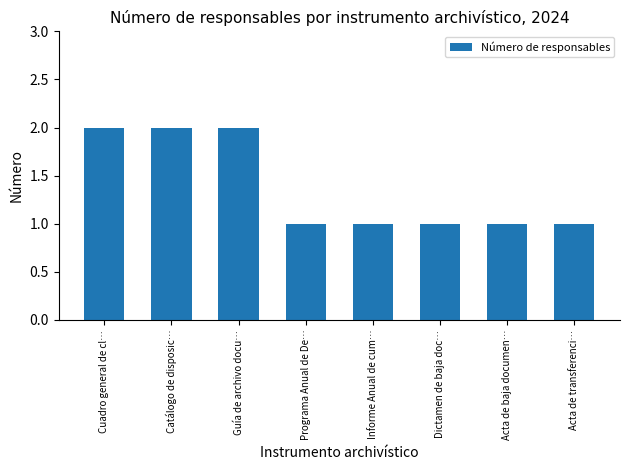

What is the sum of all values?

11